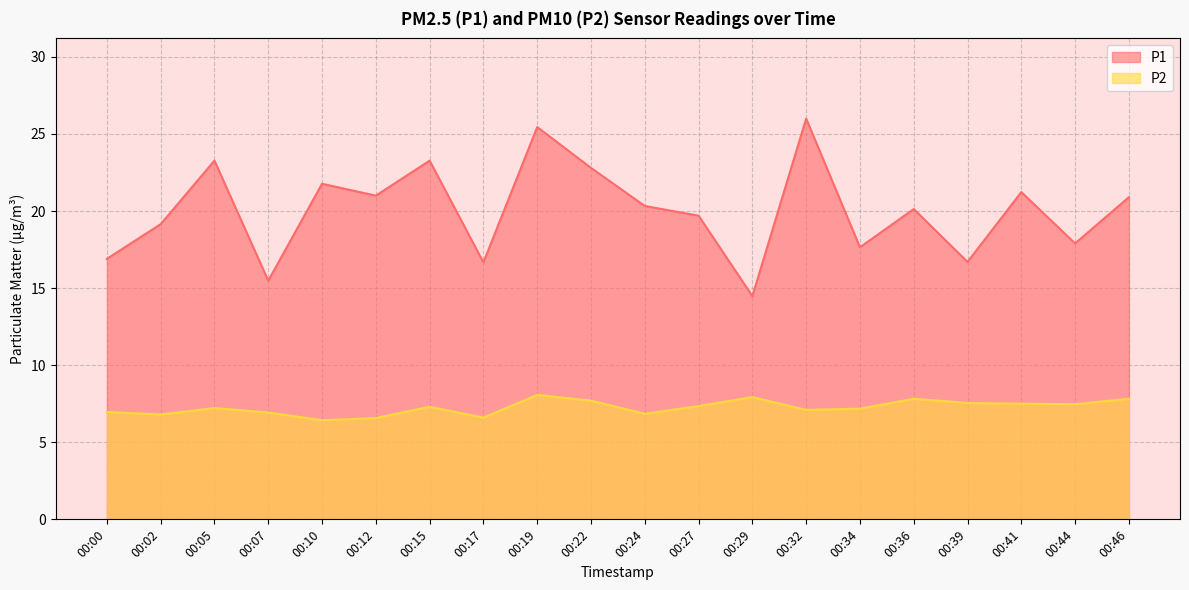

The P2 series shows 2.4 at 00:32. True or false?

False